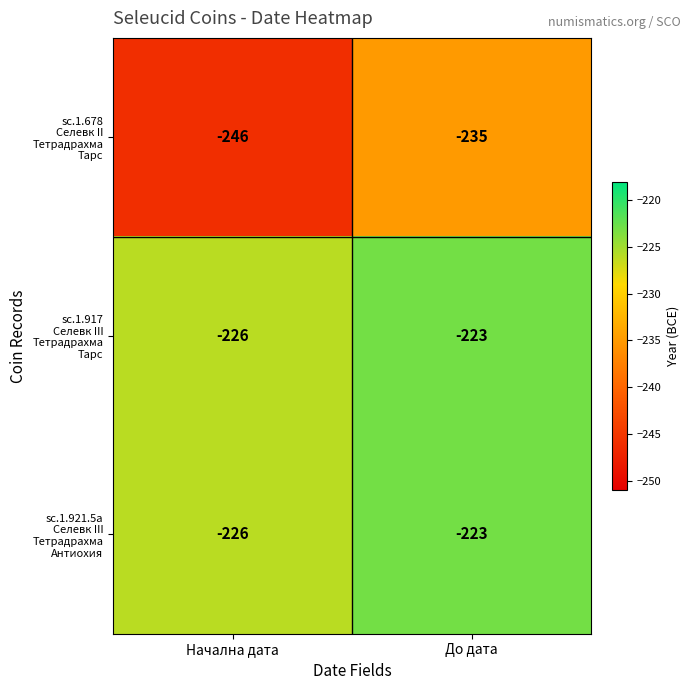

Which label corresponds to the largest value in the chart?

До дата